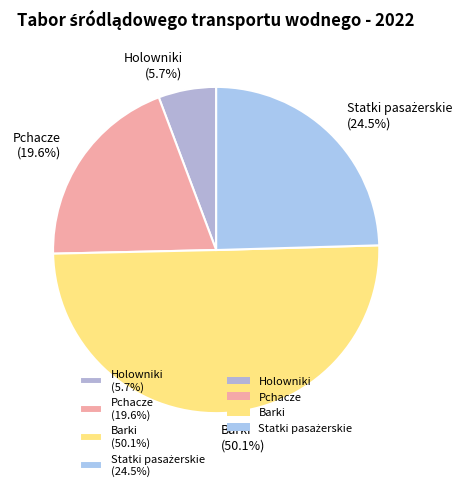

What is the ratio of the value at Pchacze (19.6%) to the value at Holowniki (5.7%)?

3.4